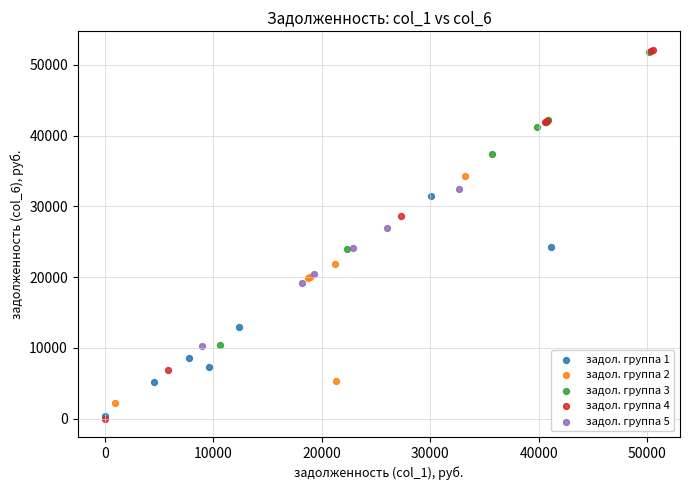

What are all the series names shown in the legend?

задол. группа 1, задол. группа 2, задол. группа 3, задол. группа 4, задол. группа 5